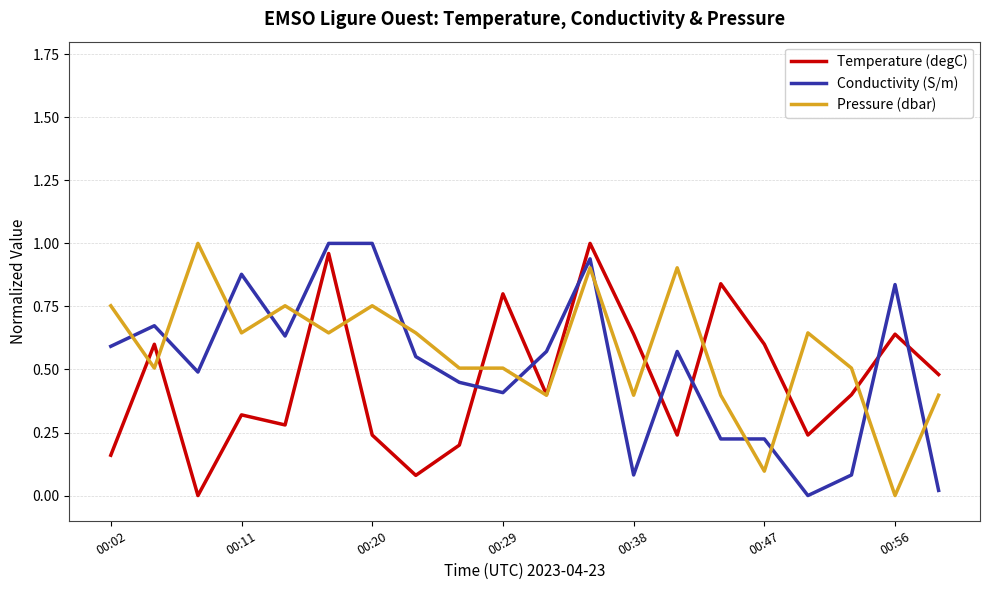

After their last crossing, which series has the higher values: Temperature (degC) or Conductivity (S/m)?

Temperature (degC)